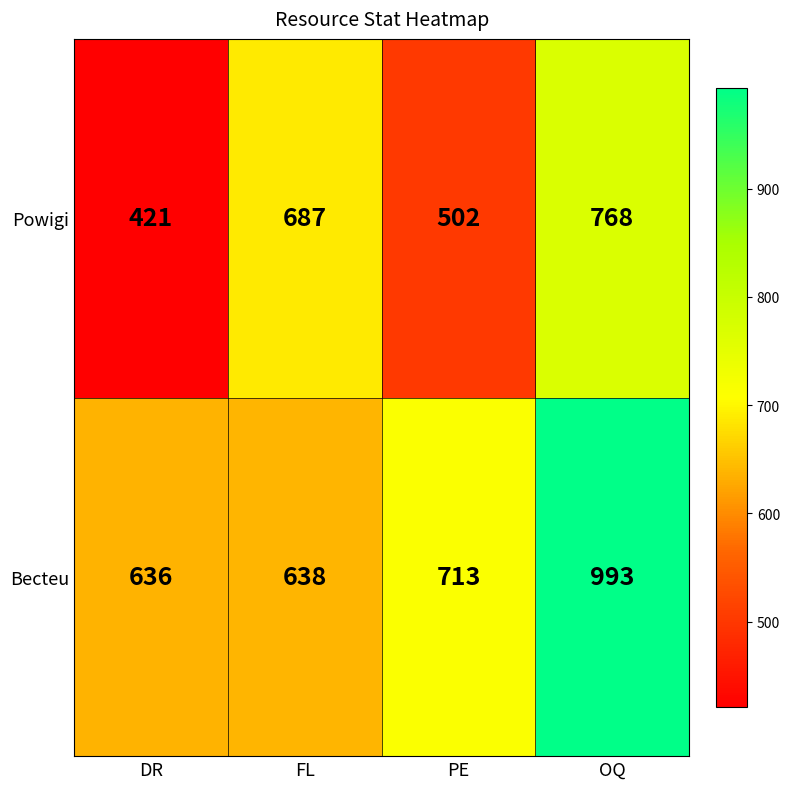

What is the total value across all series at FL?

1325